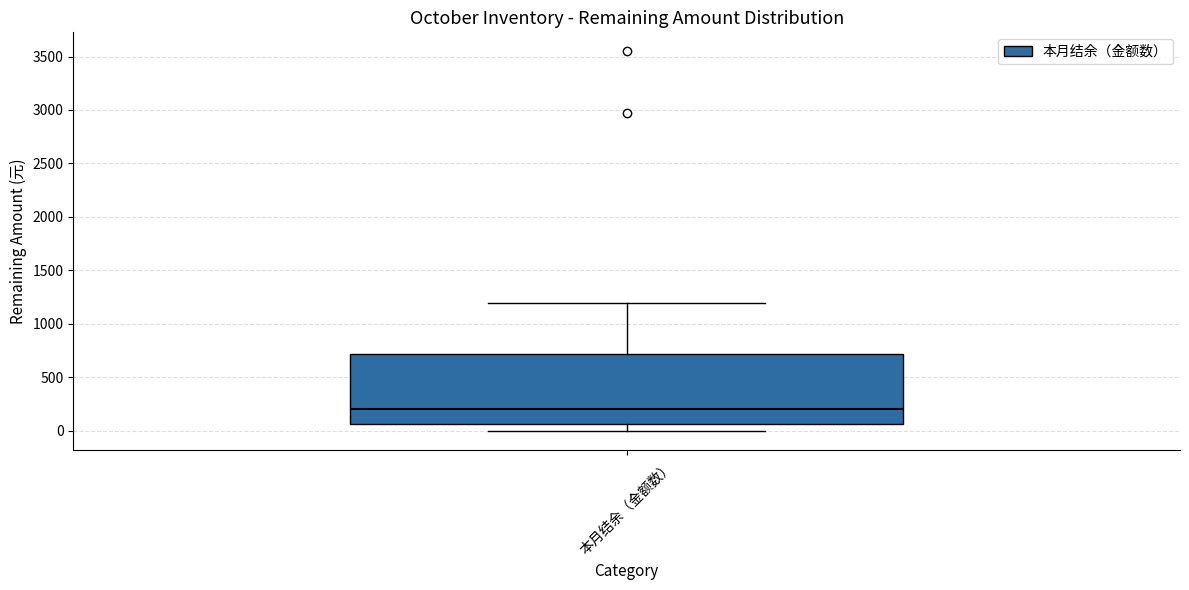

Transcribe this box plot: give where the median line is, the range the box spans, and where the two whiskers end, as read against the y-axis. The values are not printed on the chart, so give them approximately, as read against the axis.

median 200, box 50 to 700, whiskers 0 to 1200